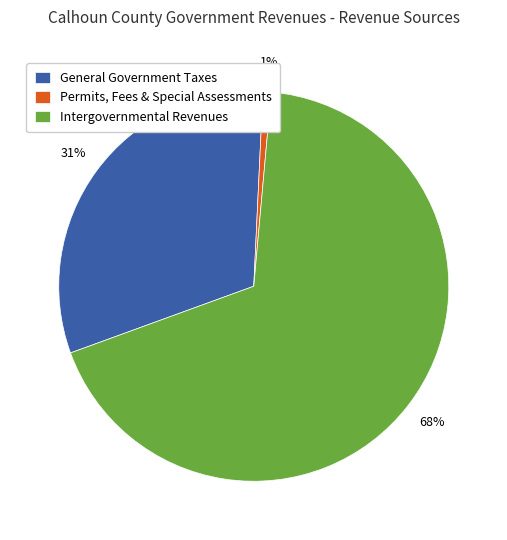

To the nearest percent, what is the average slice percentage?

33%